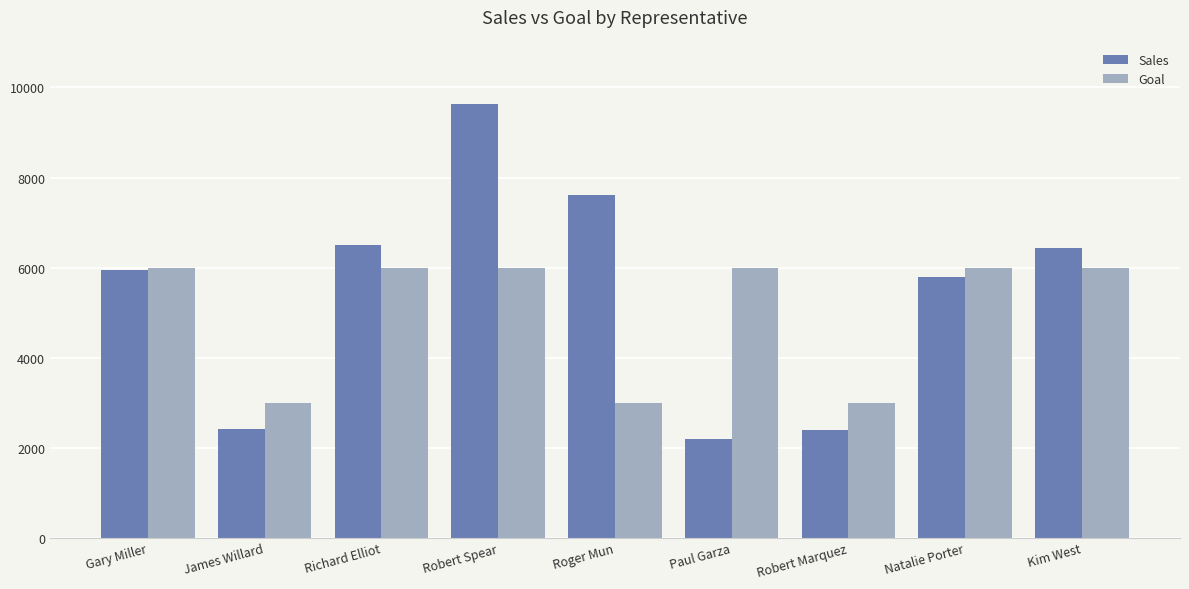

What is the lowest value of the Sales series?

2191